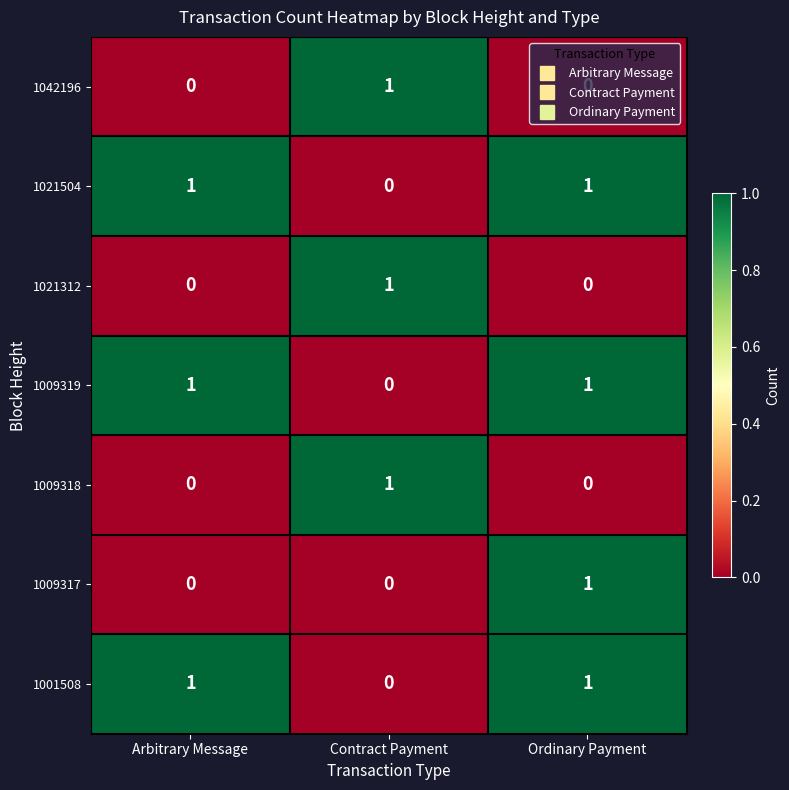

At how many categories does at least one series exceed 0?

3